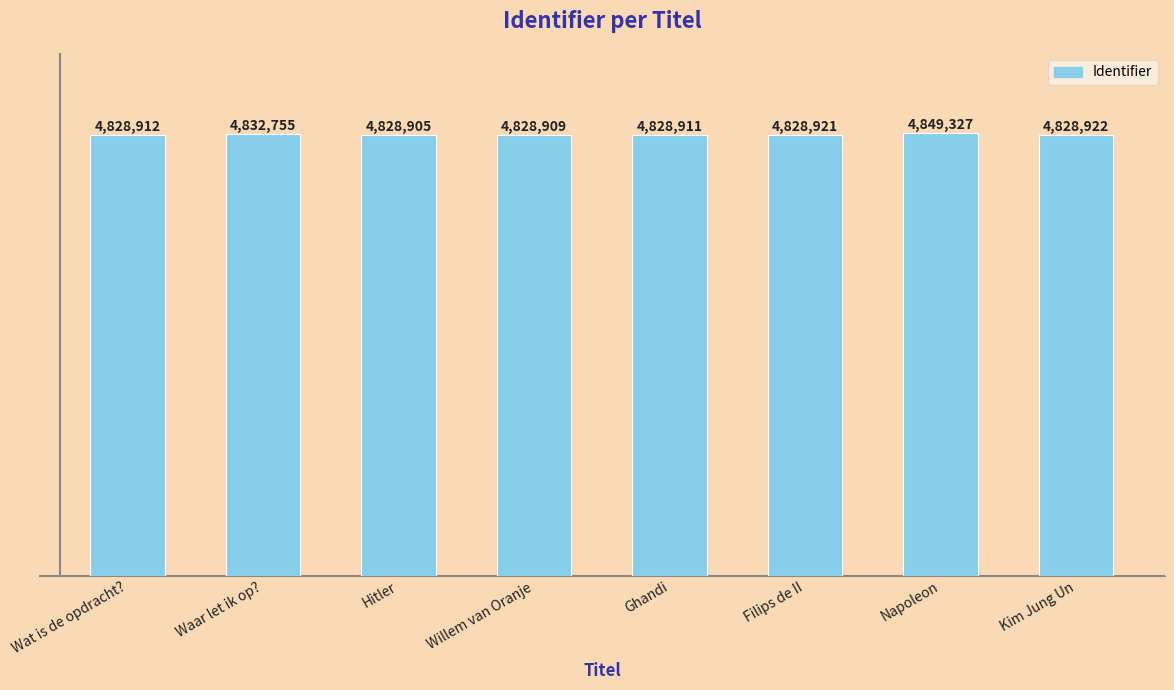

Reading left to right, what are all the values shown in this chart?

4828912	4832755	4828905	4828909	4828911	4828921	4849327	4828922